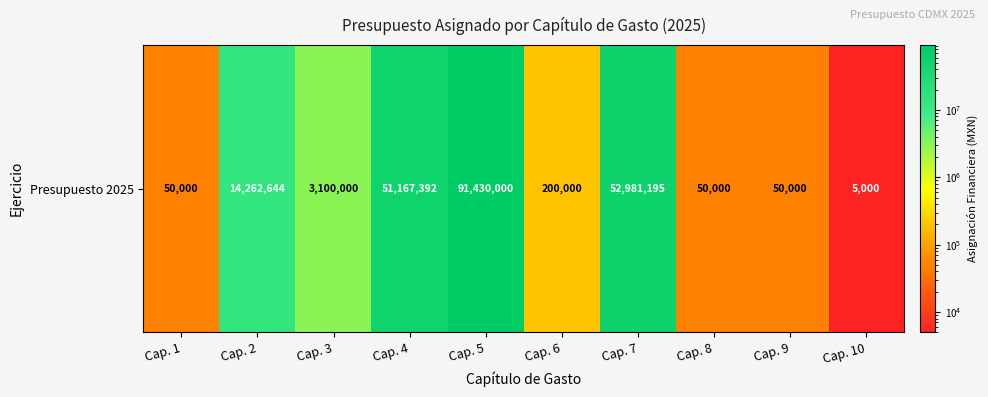

Which category has the lowest value across all series?

Cap. 10